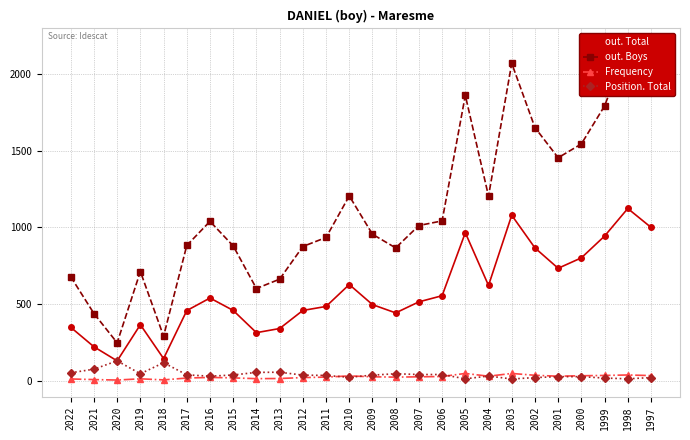

How many intersections are there between Position. Total and Frequency?

5